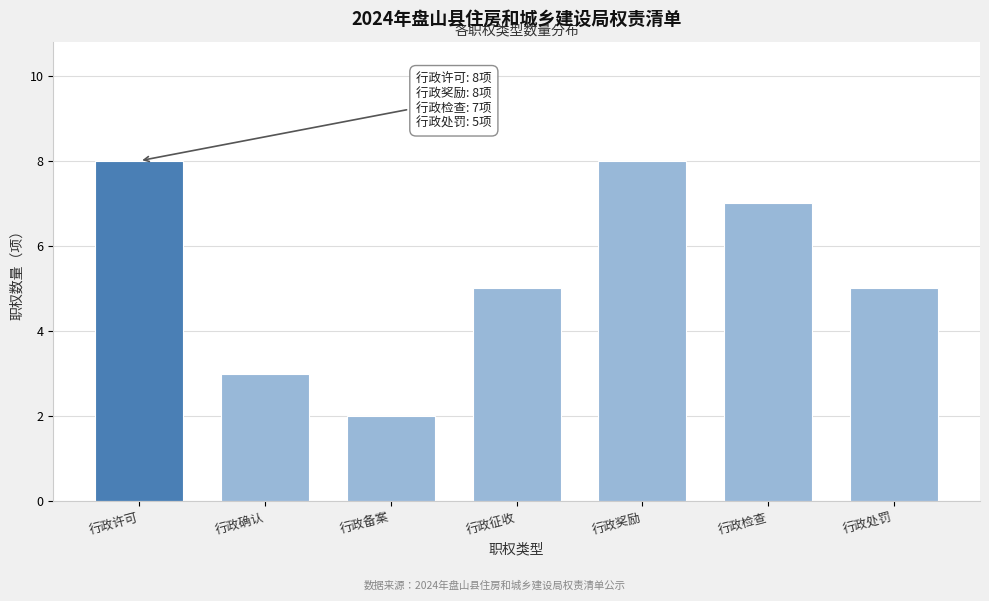

Reading left to right, extract all data points from this chart.

8	3	2	5	8	7	5